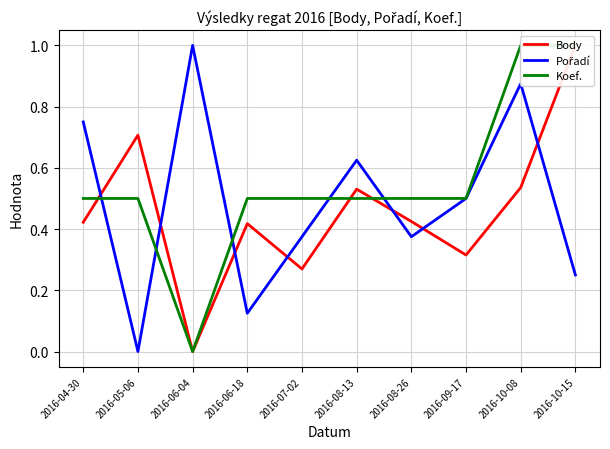

What is the total value across all series at 2016-06-04?

1.0